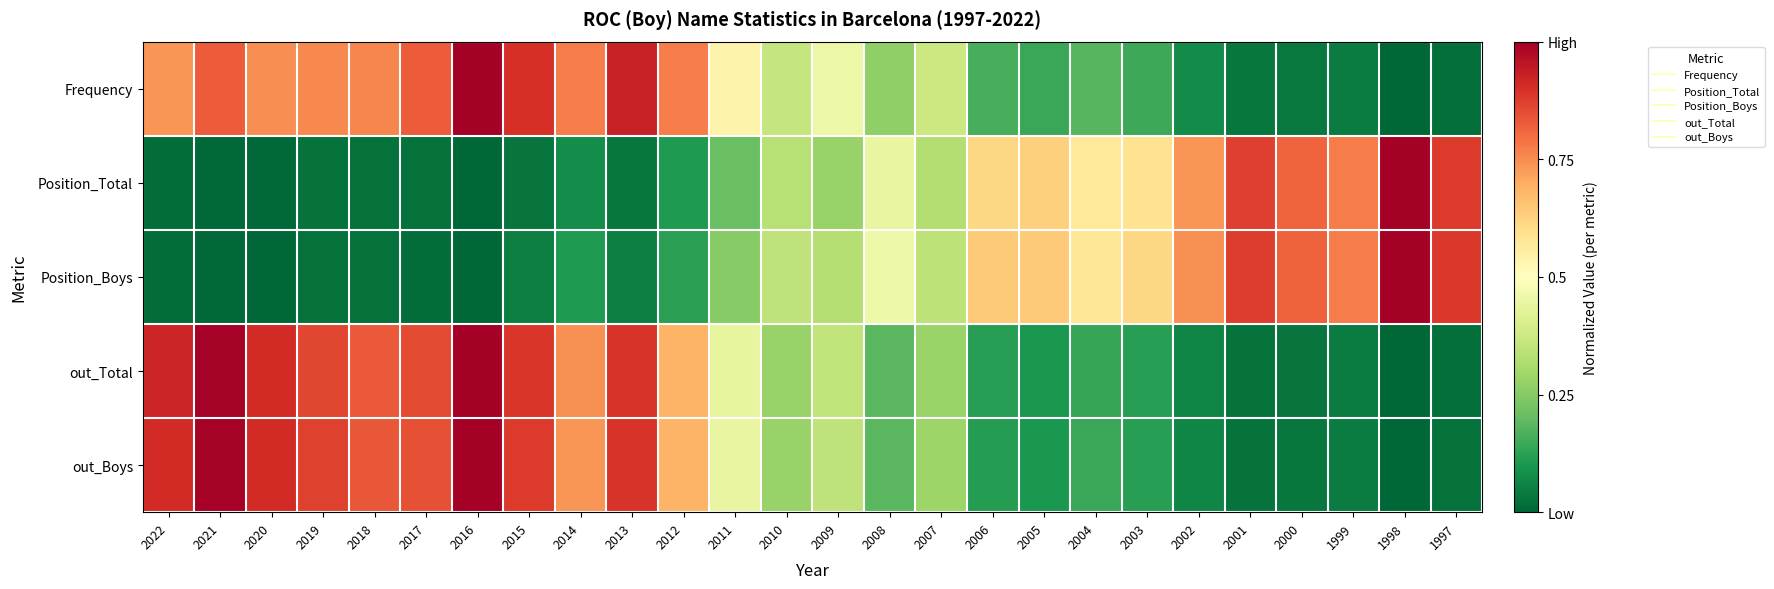

Reading left to right, list all the values displayed in this chart.

Frequency: 2022=0.7	2021=0.8	2020=0.7	2019=0.8	2018=0.8	2017=0.8	2016=1.0	2015=0.9	2014=0.8	2013=0.9	2012=0.8	2011=0.5	2010=0.4	2009=0.5	2008=0.3	2007=0.4	2006=0.2	2005=0.1	2004=0.2	2003=0.1	2002=0.1	2001=0.0	2000=0.0	1999=0.0	1998=0.0	1997=0.0
Position_Total: 2022=0.0	2021=0.0	2020=0.0	2019=0.0	2018=0.0	2017=0.0	2016=0.0	2015=0.0	2014=0.1	2013=0.0	2012=0.1	2011=0.2	2010=0.3	2009=0.3	2008=0.4	2007=0.3	2006=0.6	2005=0.6	2004=0.6	2003=0.6	2002=0.7	2001=0.9	2000=0.8	1999=0.8	1998=1.0	1997=0.9
Position_Boys: 2022=0.0	2021=0.0	2020=0.0	2019=0.0	2018=0.0	2017=0.0	2016=0.0	2015=0.0	2014=0.1	2013=0.0	2012=0.1	2011=0.2	2010=0.4	2009=0.3	2008=0.5	2007=0.3	2006=0.6	2005=0.6	2004=0.6	2003=0.6	2002=0.7	2001=0.9	2000=0.8	1999=0.8	1998=1.0	1997=0.9
out_Total: 2022=0.9	2021=1.0	2020=0.9	2019=0.9	2018=0.8	2017=0.9	2016=1.0	2015=0.9	2014=0.7	2013=0.9	2012=0.7	2011=0.4	2010=0.3	2009=0.4	2008=0.2	2007=0.3	2006=0.1	2005=0.1	2004=0.1	2003=0.1	2002=0.1	2001=0.0	2000=0.0	1999=0.0	1998=0.0	1997=0.0
out_Boys: 2022=0.9	2021=1.0	2020=0.9	2019=0.9	2018=0.8	2017=0.8	2016=1.0	2015=0.9	2014=0.7	2013=0.9	2012=0.7	2011=0.4	2010=0.3	2009=0.4	2008=0.2	2007=0.3	2006=0.1	2005=0.1	2004=0.1	2003=0.1	2002=0.1	2001=0.0	2000=0.0	1999=0.0	1998=0.0	1997=0.0